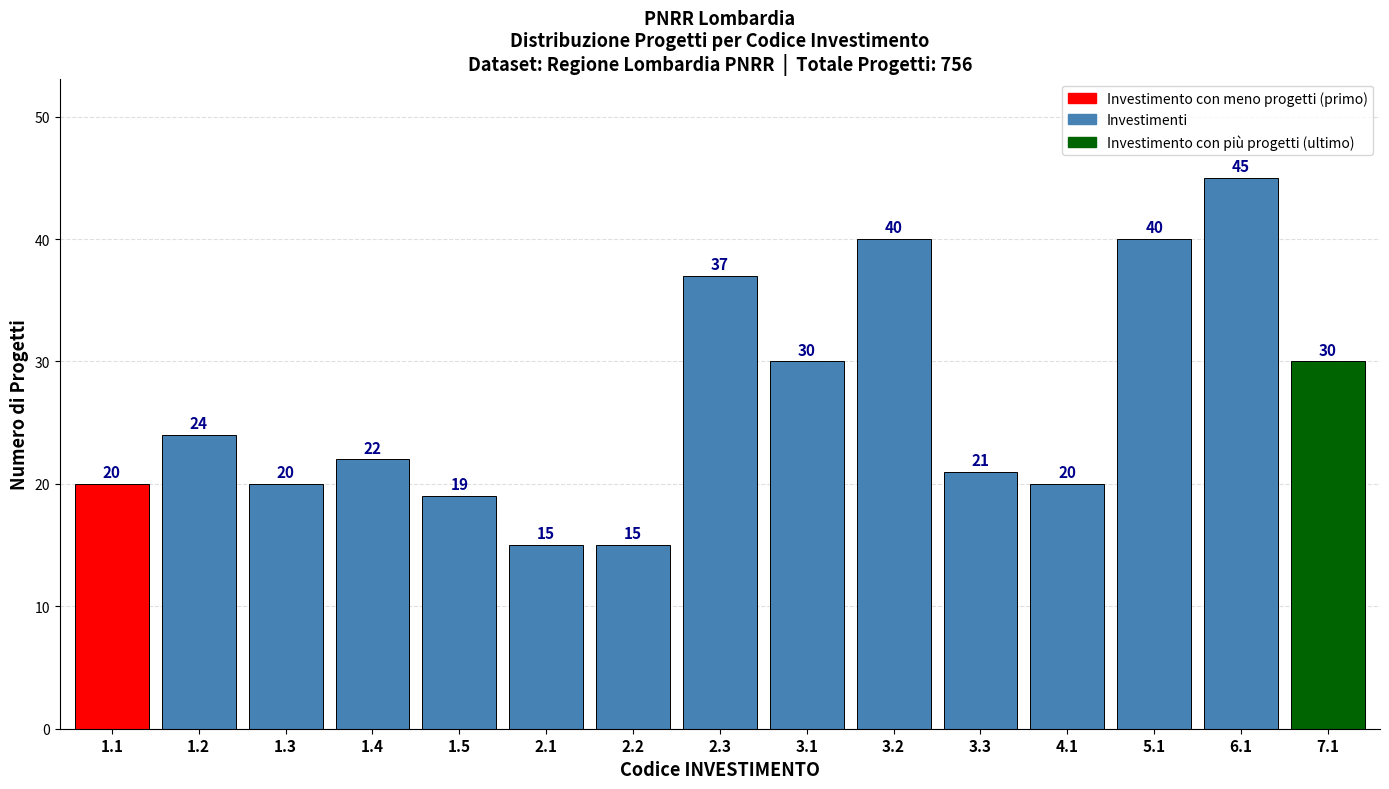

Reading left to right, transcribe all the data shown in this chart.

1.1=20	1.2=24	1.3=20	1.4=22	1.5=19	2.1=15	2.2=15	2.3=37	3.1=30	3.2=40	3.3=21	4.1=20	5.1=40	6.1=45	7.1=30